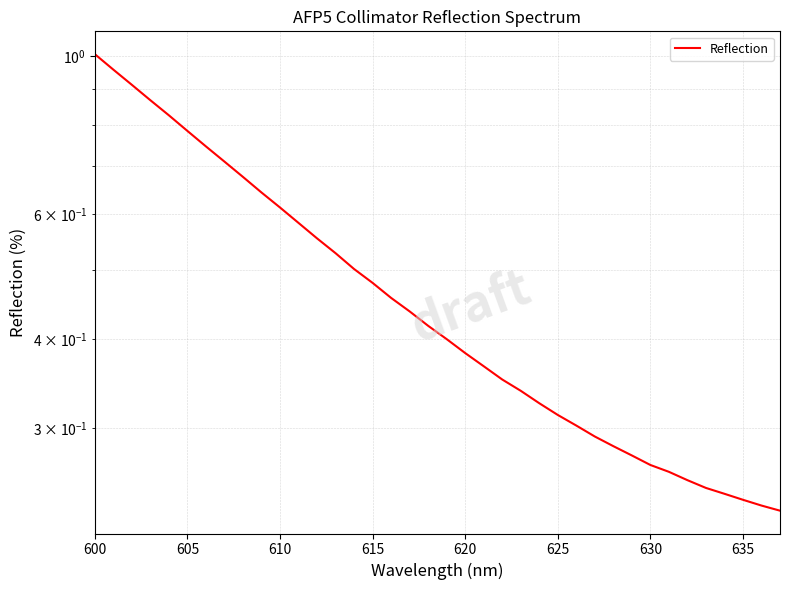

What is the average value?

0.5